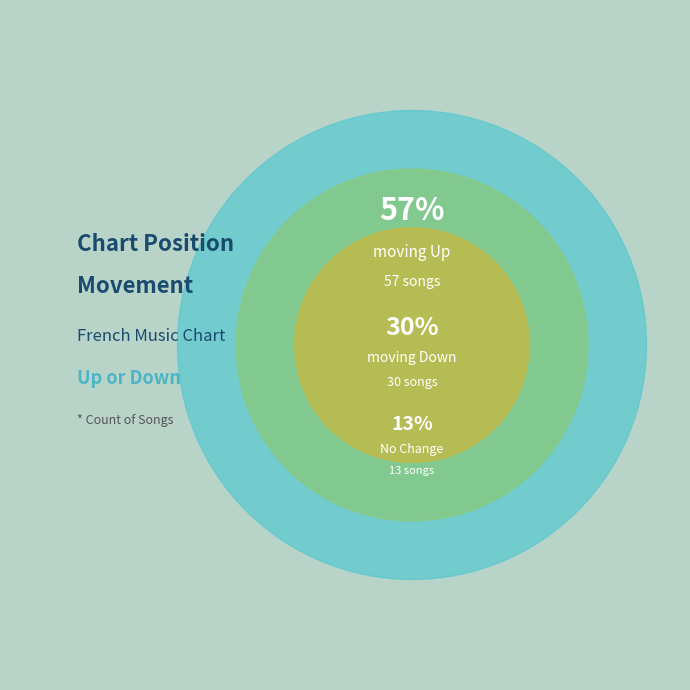

Does - account for over 50% of the chart?

No